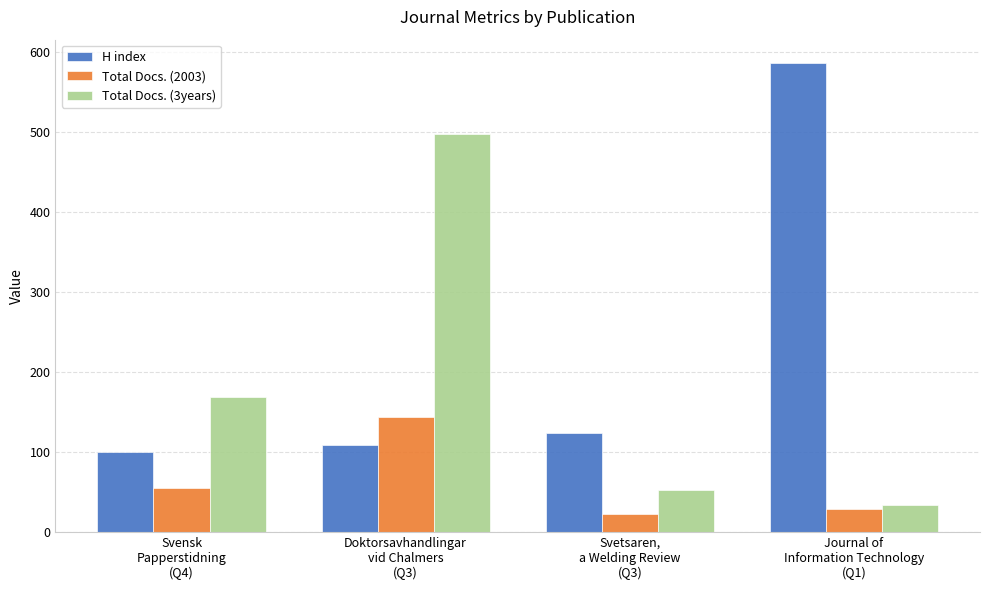

What is the label of the 4th bar from the right?

Svensk
Papperstidning
(Q4)